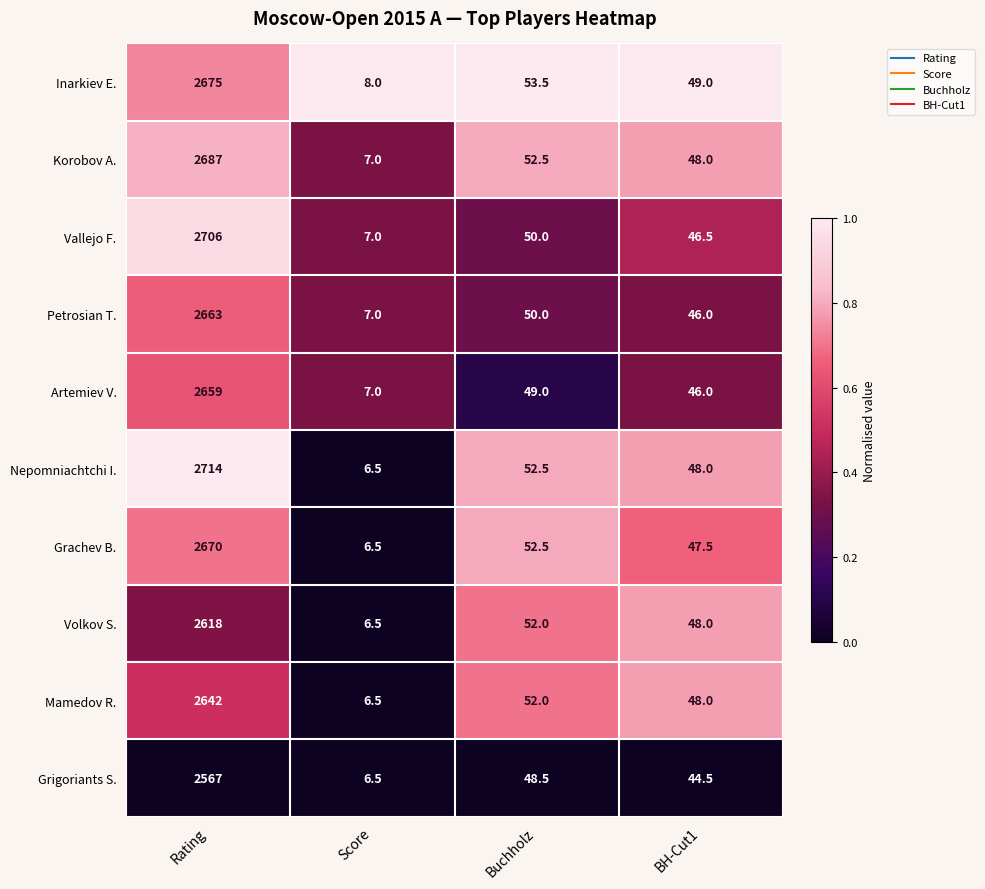

At which category is the sum across all series the highest?

Rating